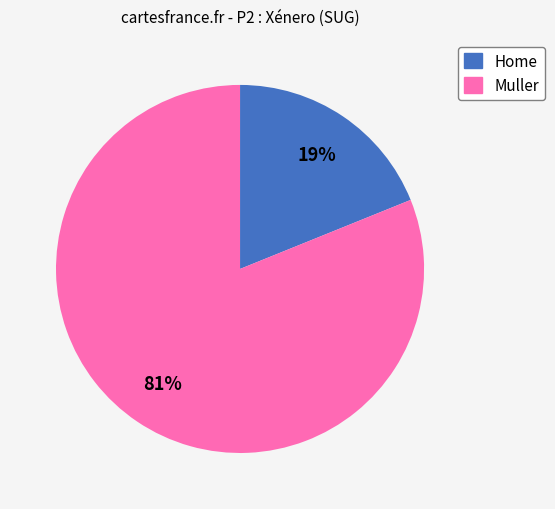

Does Home represent more than half of the total?

No